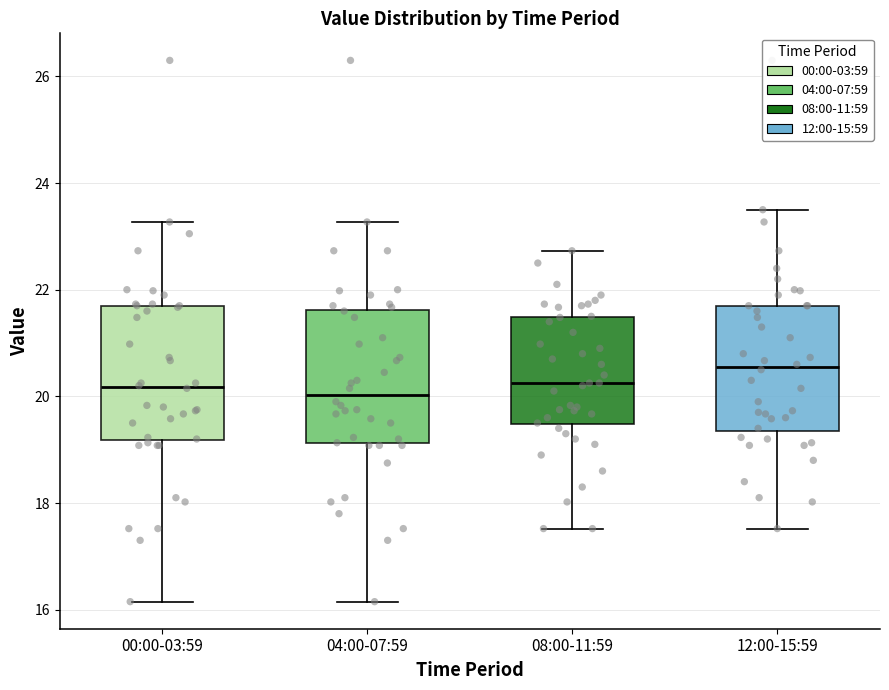

Where is the lower edge of the box for 12:00-15:59 on the y-axis? The values are not printed on the chart, so give them approximately, as read against the axis.

19.4